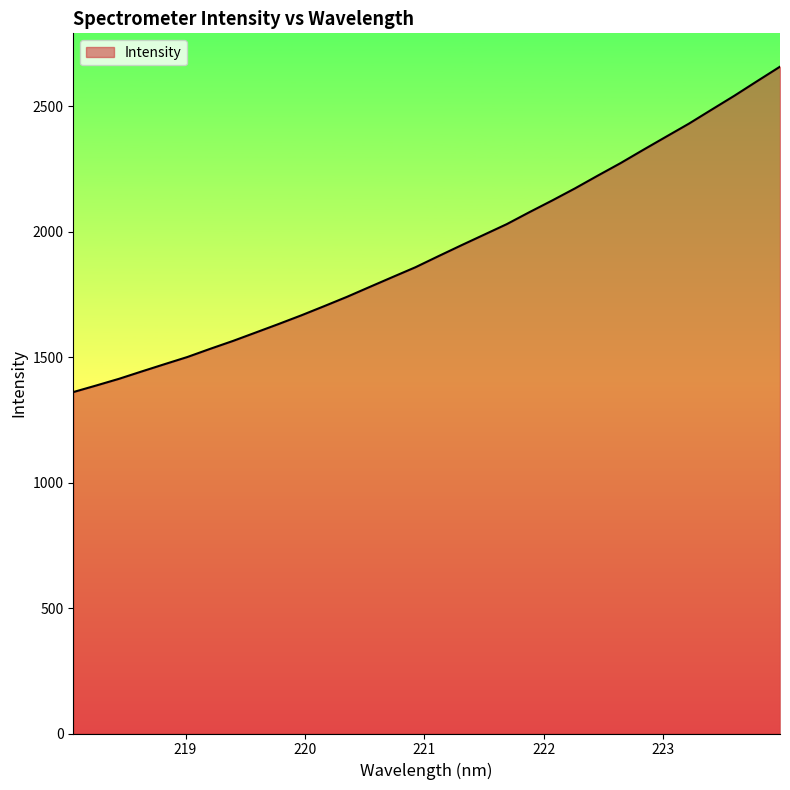

Does the chart display data point markers on the line(s)?

No